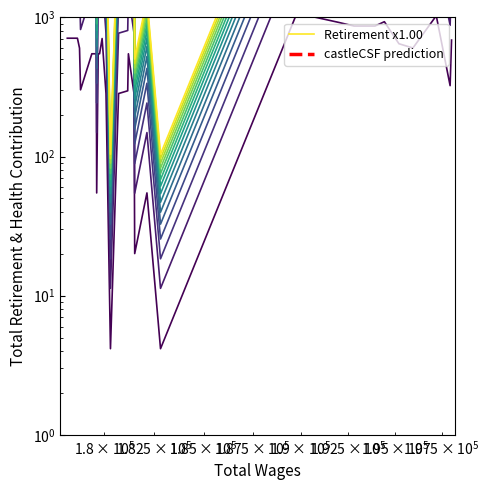

True or false: castleCSF prediction has more than 1 points higher than both neighbors.

True